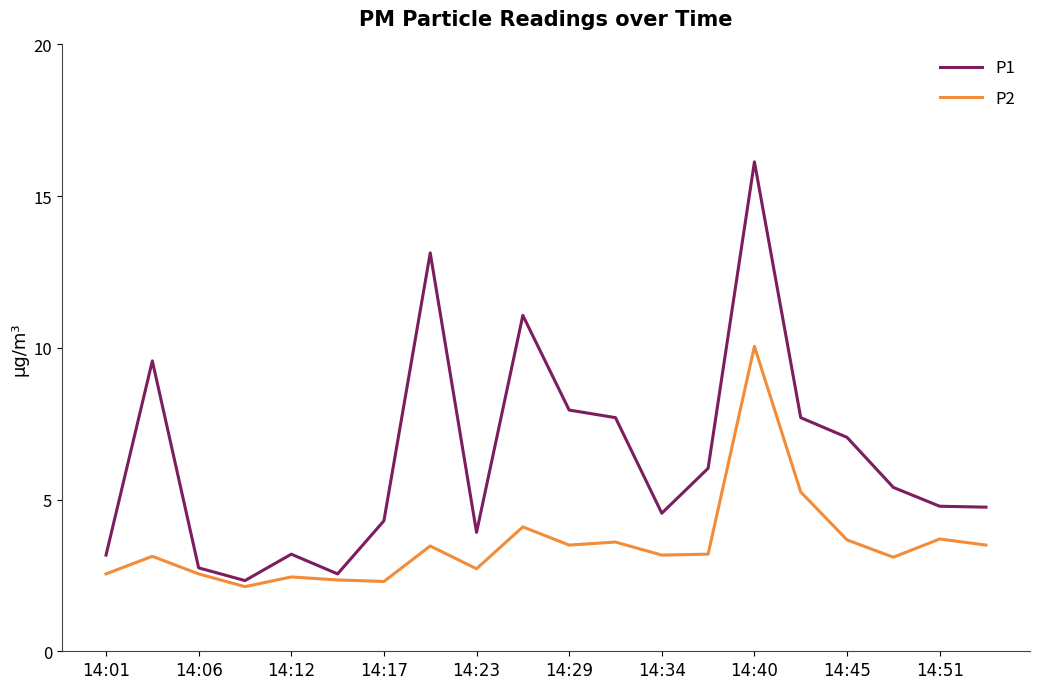

In P1, how many points are lower than both neighbors (excluding endpoints)?

4